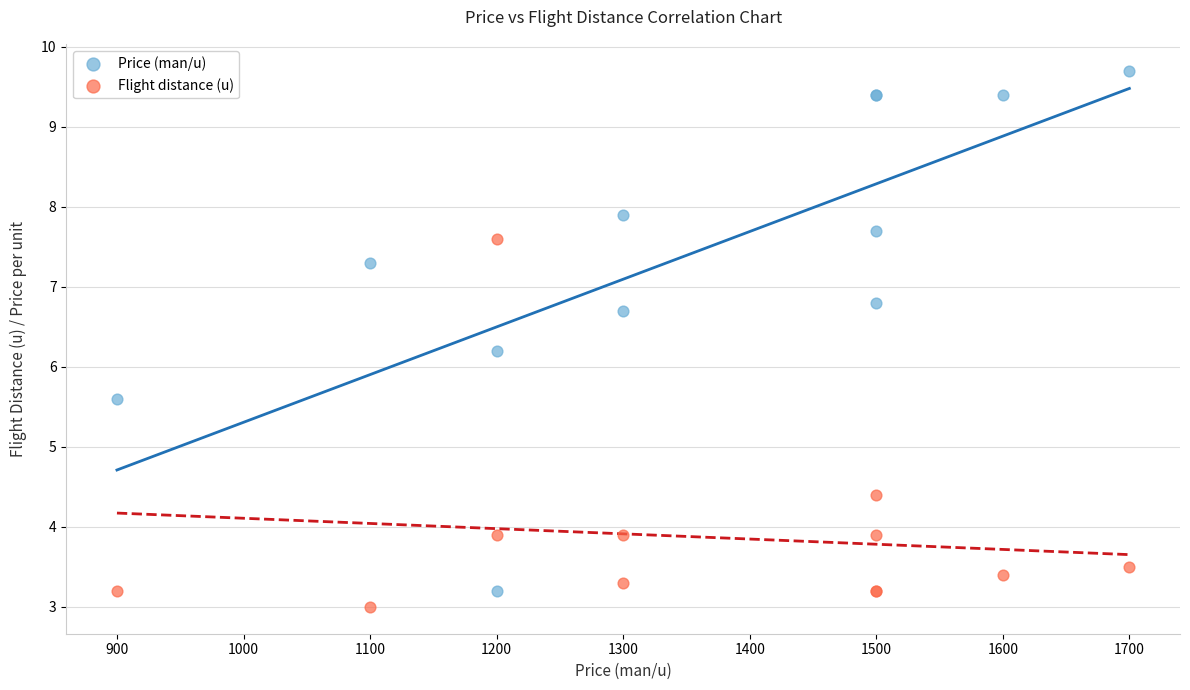

Across all series, what Y value is closest to 6?

6.2